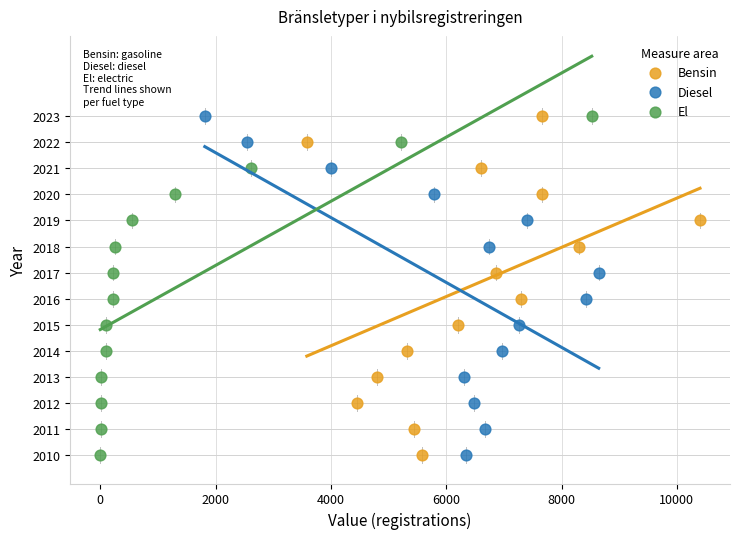

What are all the series names shown in the legend?

Bensin, Diesel, El